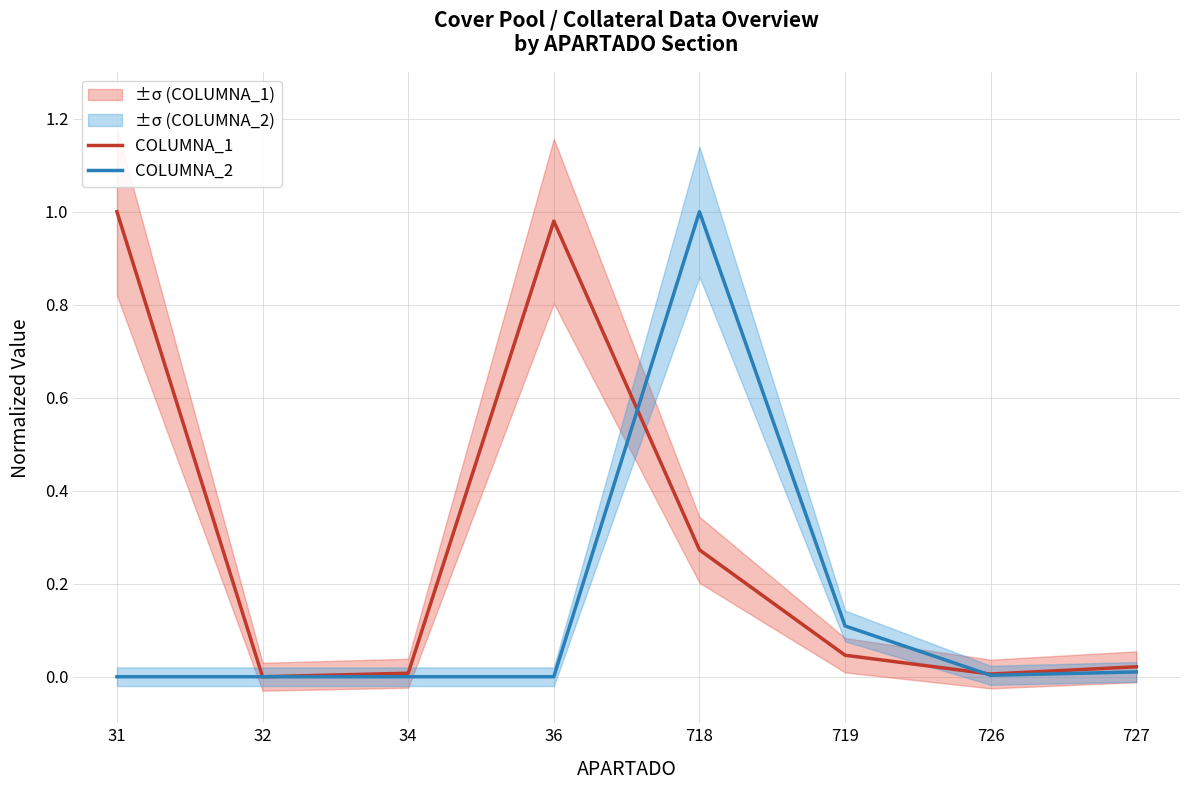

Does the chart display data point markers on the line(s)?

No